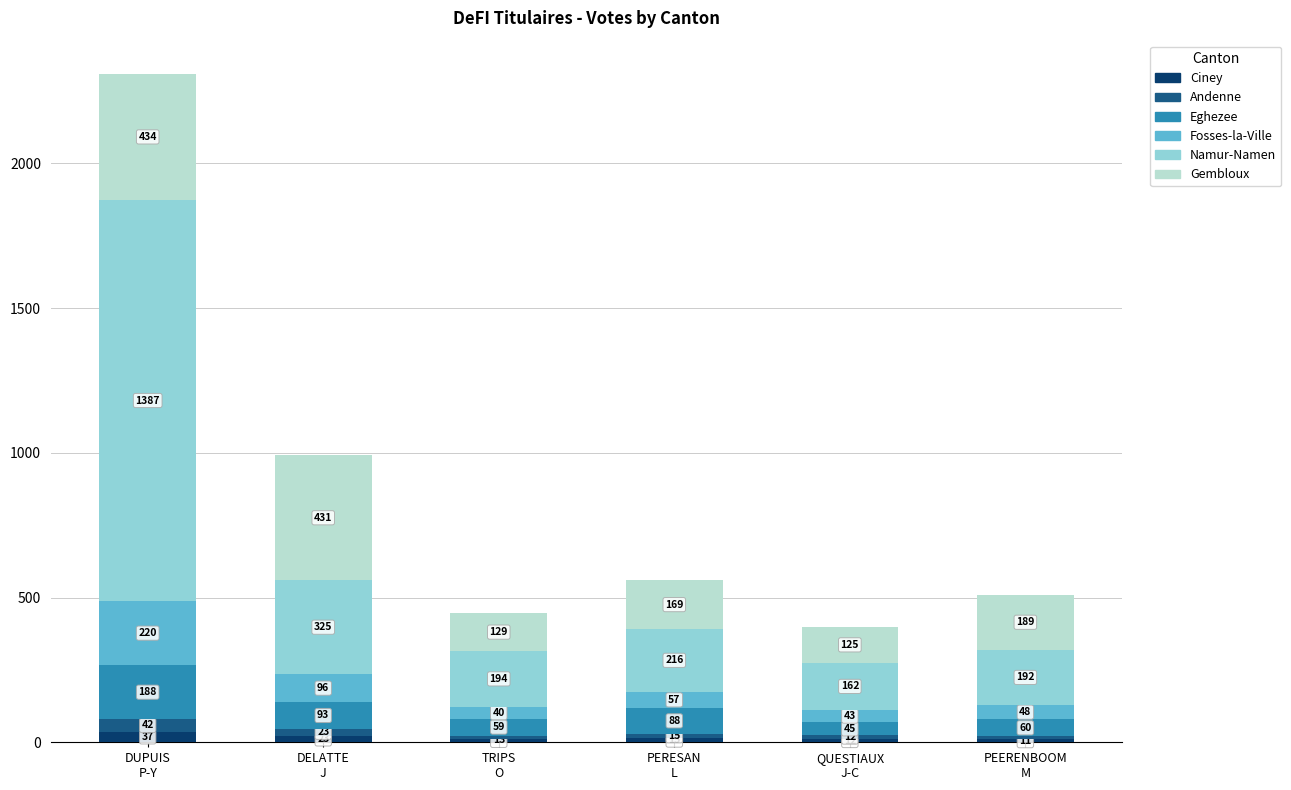

What is the lowest value of the Ciney series?

11